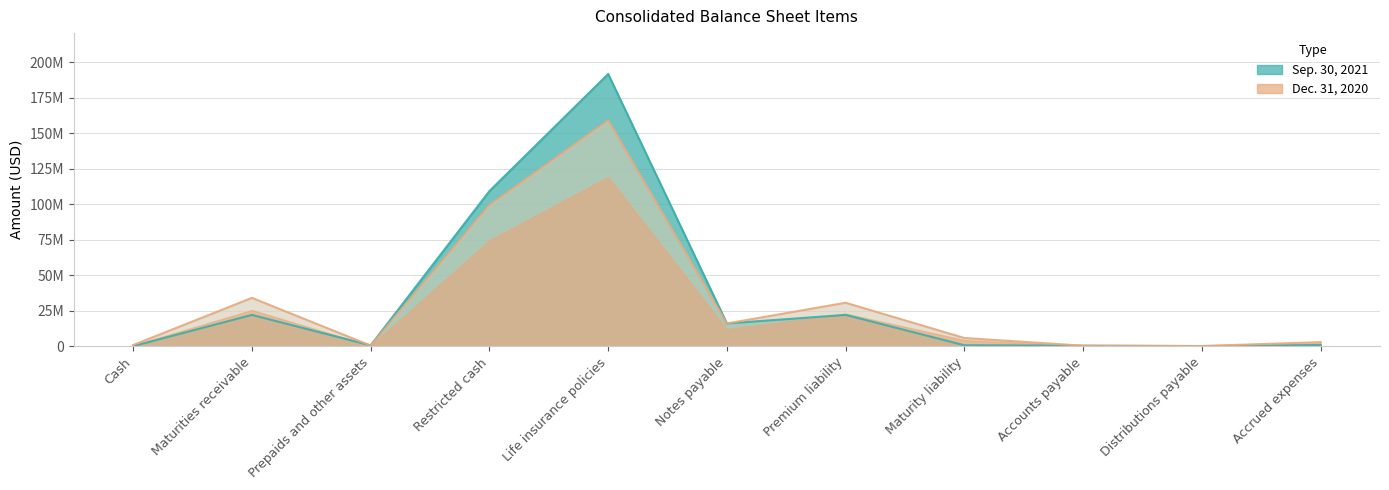

What is the smallest value displayed?

177281